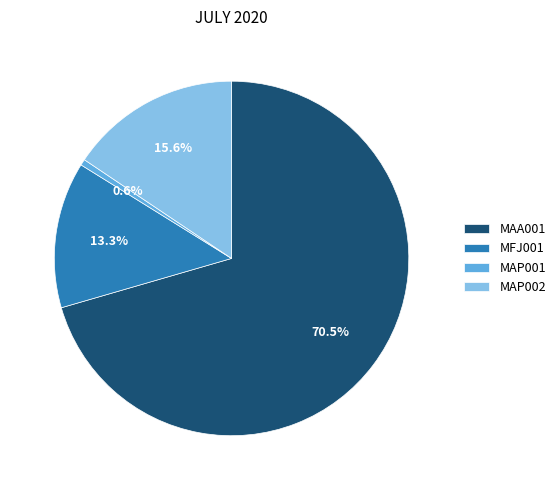

To the nearest percent, what is the difference between the largest and smallest slice percentages?

70%